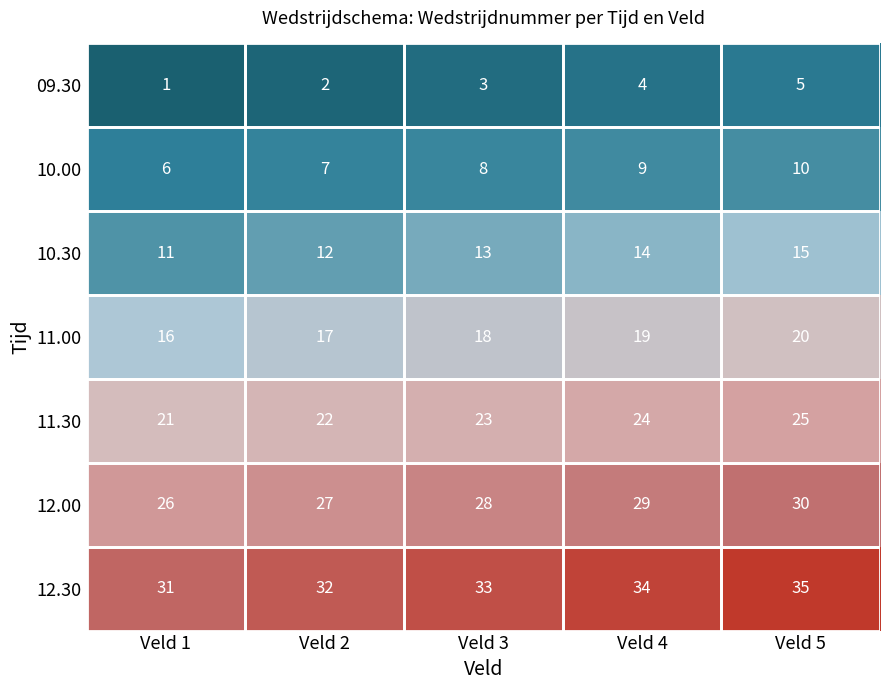

The value of 09.30 at Veld 4 is 4. True or false?

True